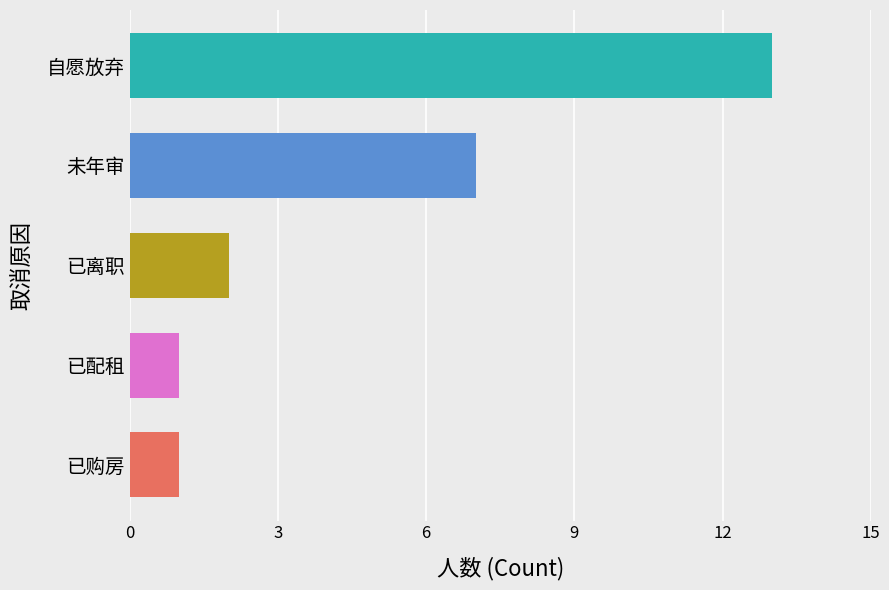

What is the label of the 1st bar from the left?

自愿放弃